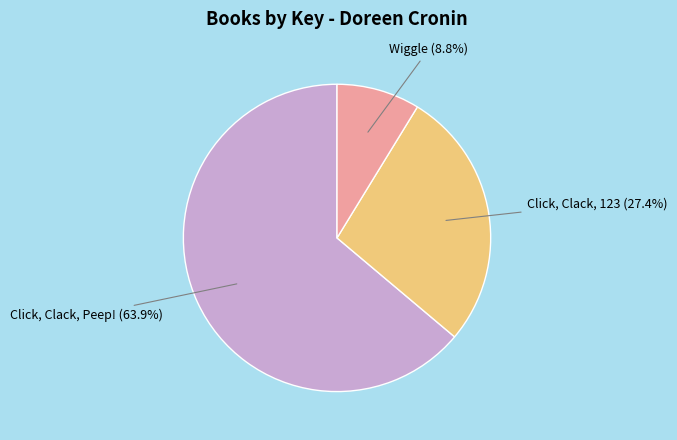

How many slices are in this pie chart?

3